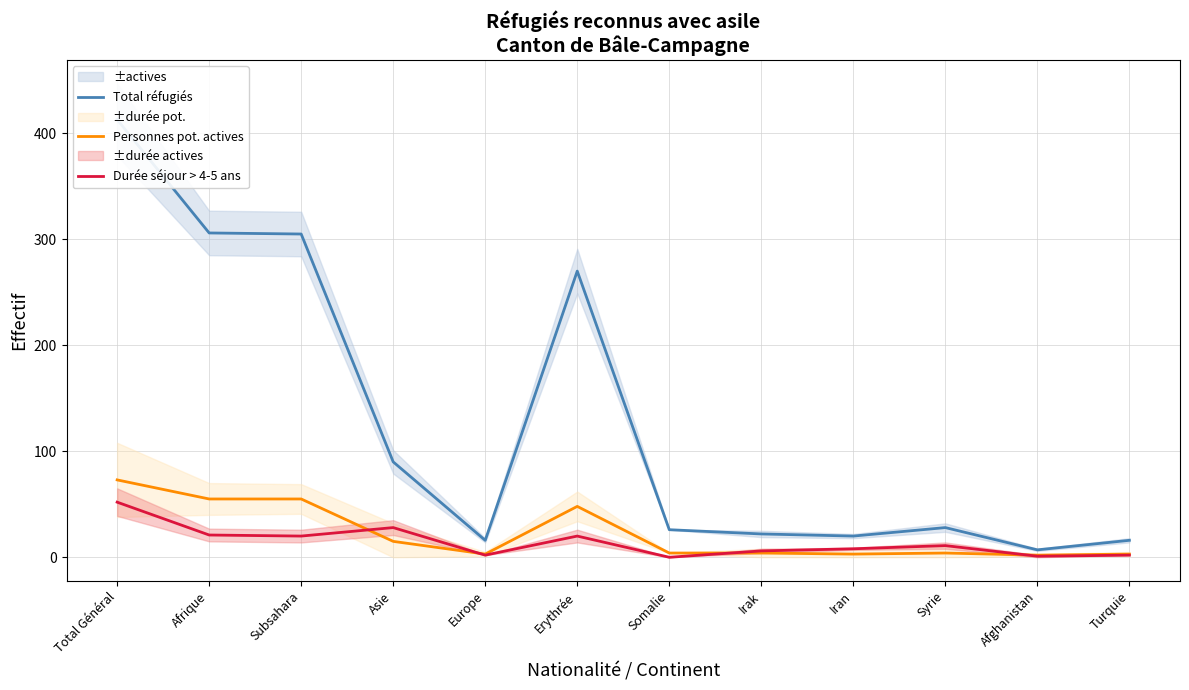

True or false: Durée séjour > 4-5 ans has a value of 0 at Somalie.

True